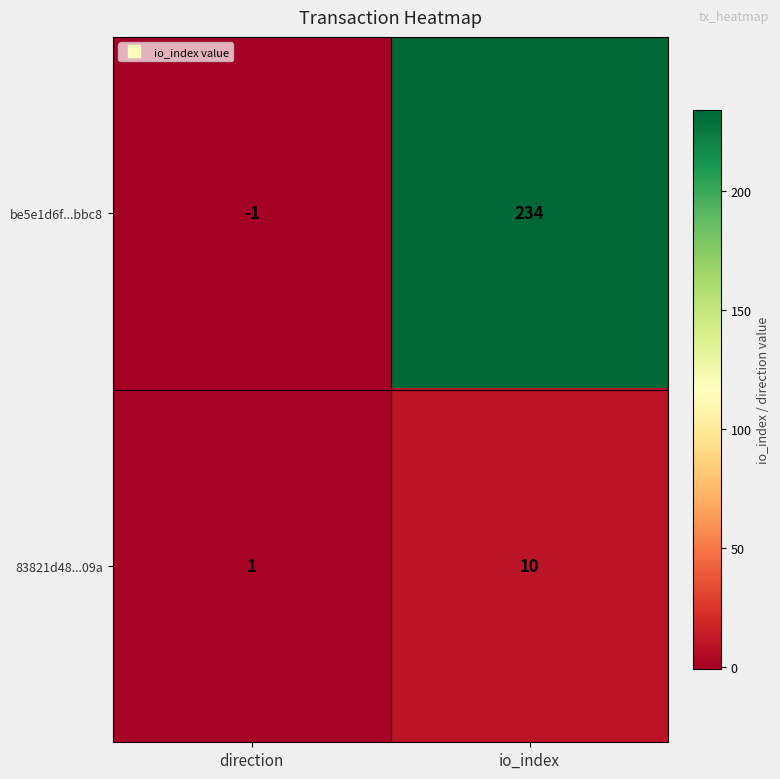

Is it true that 83821d48...09a equals 17 at io_index?

False